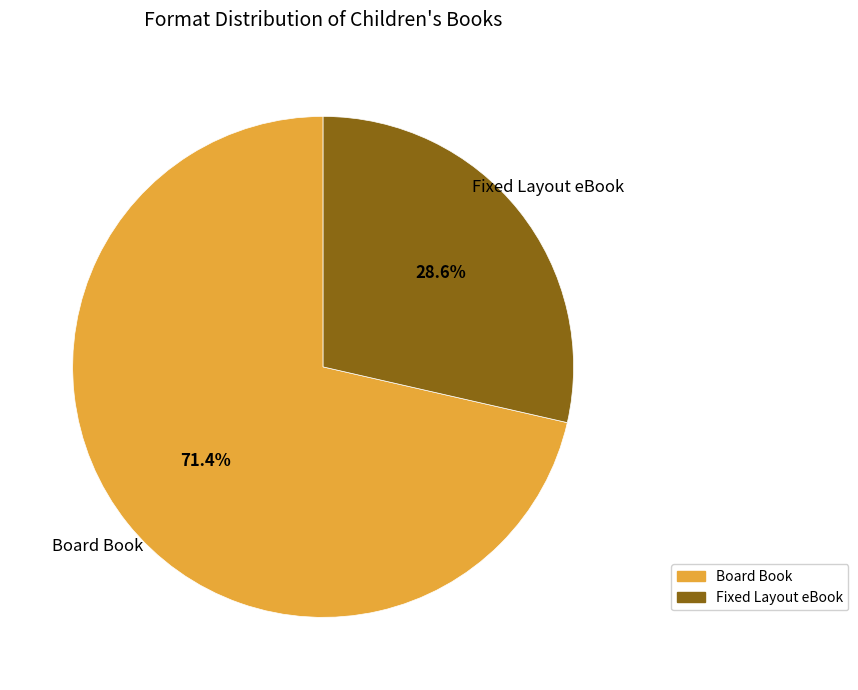

How much of the chart is everything except Fixed Layout eBook?

71.4%